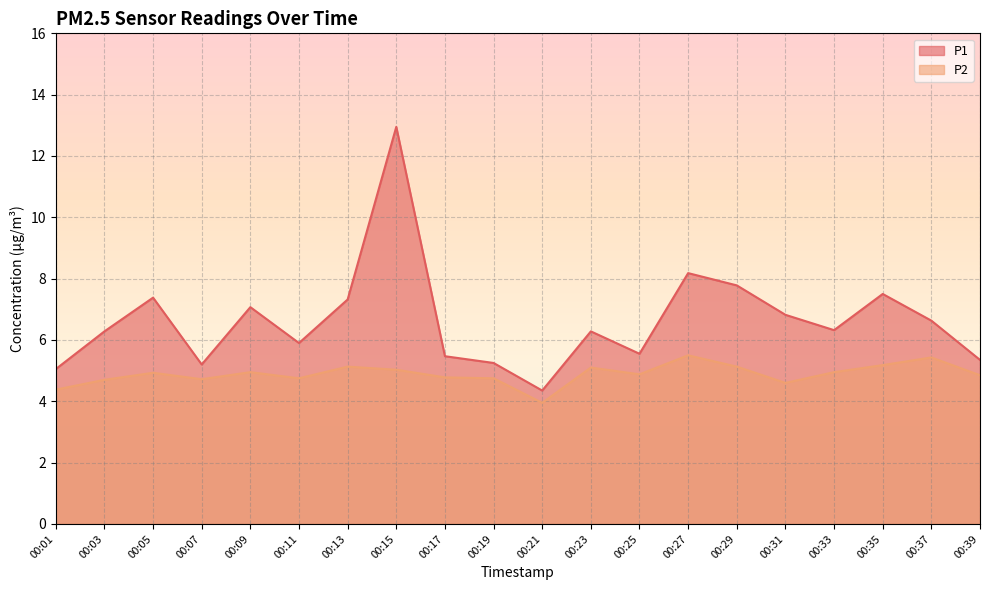

How many distinct data groups are displayed?

2